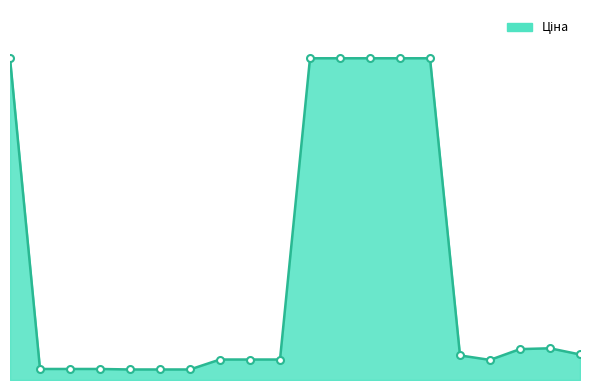

Is this an area chart (filled region under the line)?

Yes